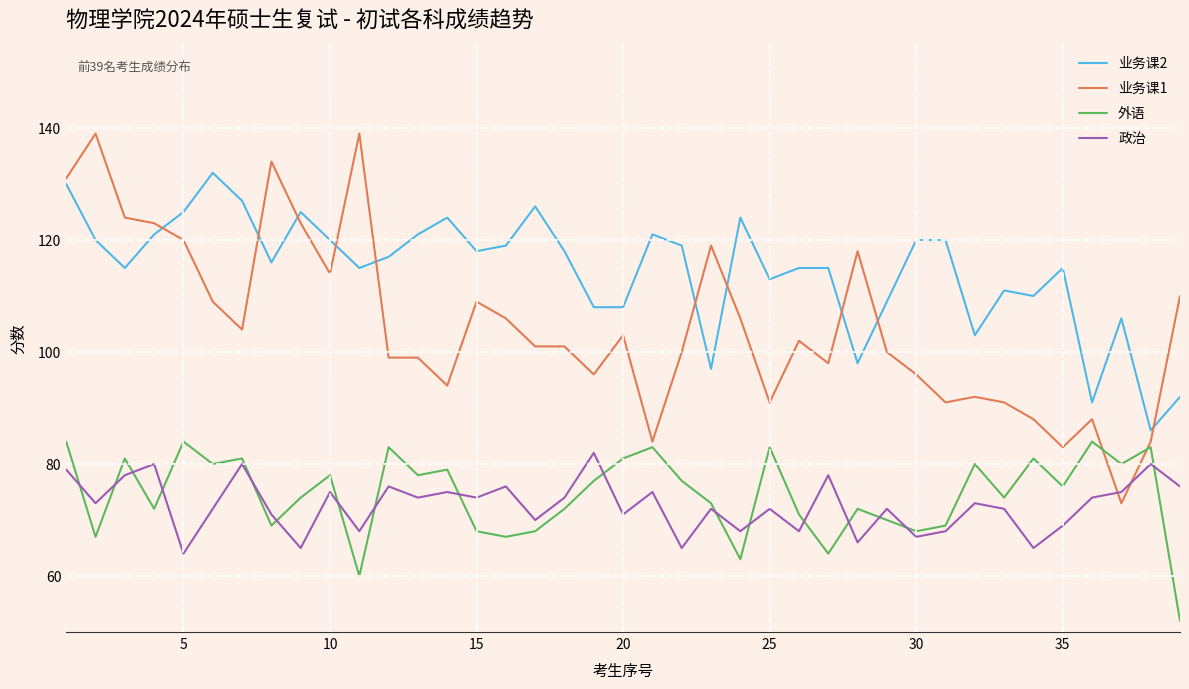

Which series has the widest spread of values?

业务课1